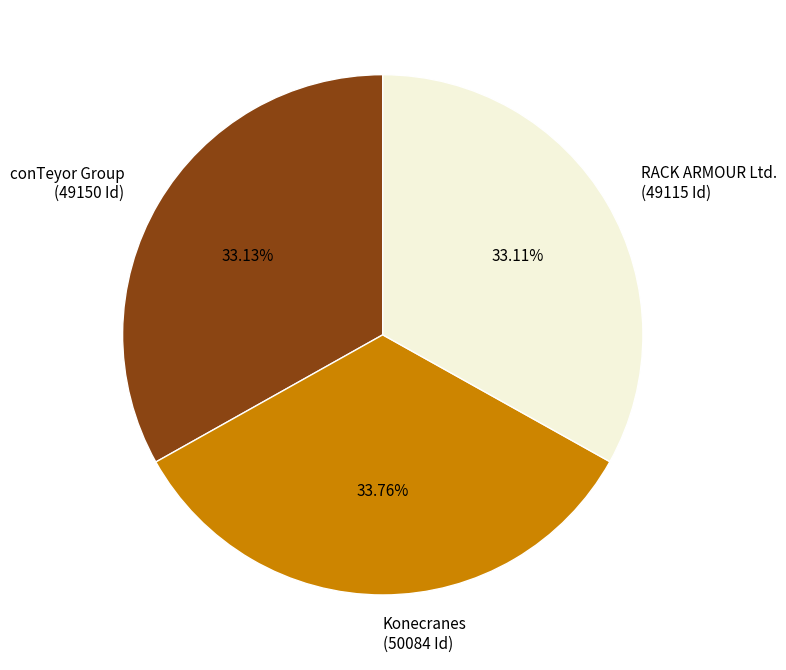

What is the largest slice in the pie chart?

Konecranes